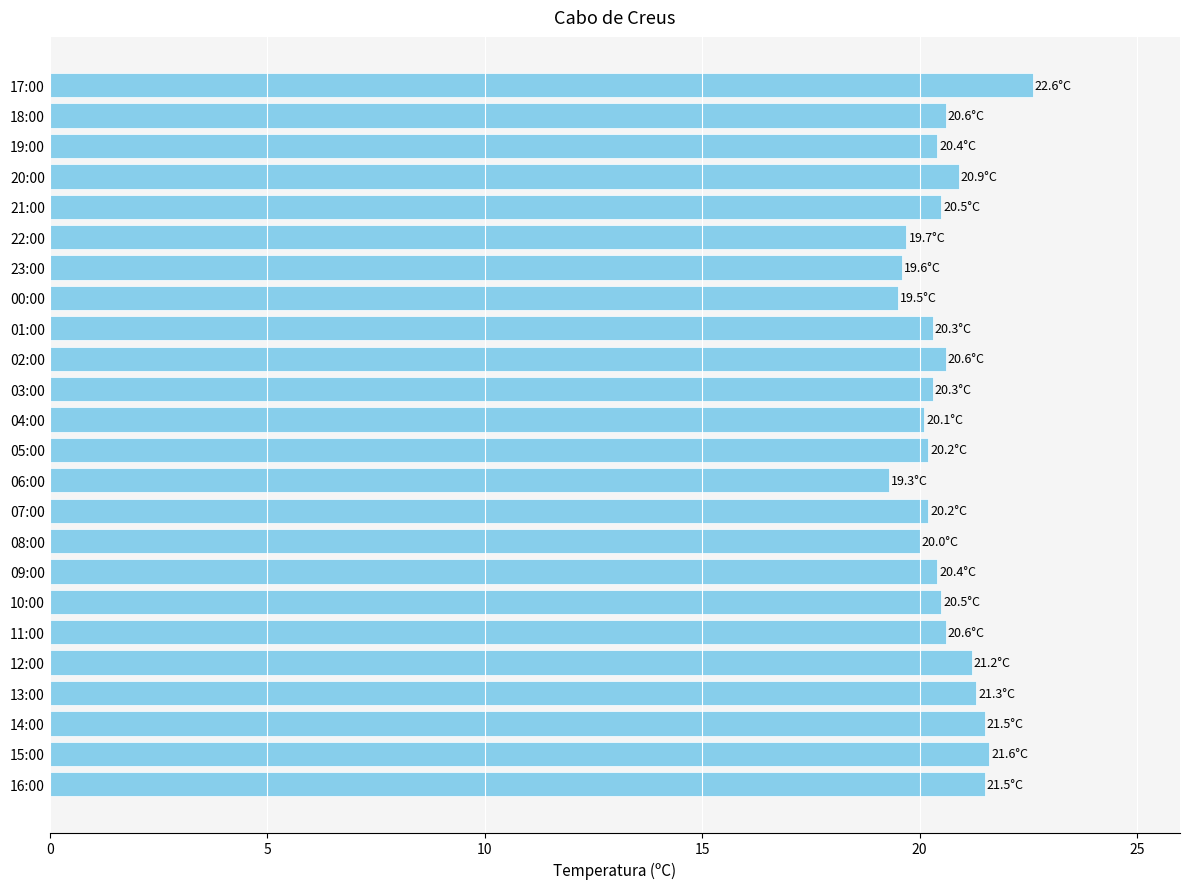

Are the bars grouped side by side (vs. stacked)?

No